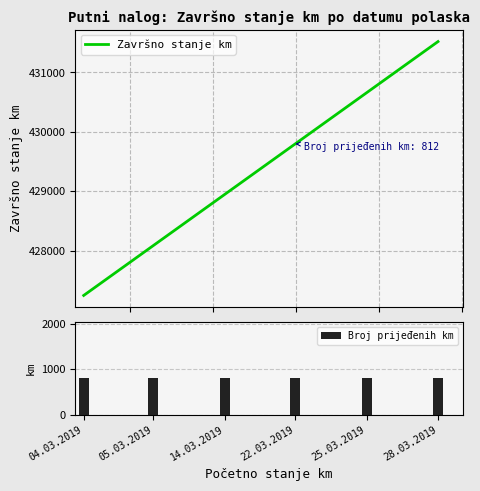

What is the label of the 6th bar from the left?

28.03.2019